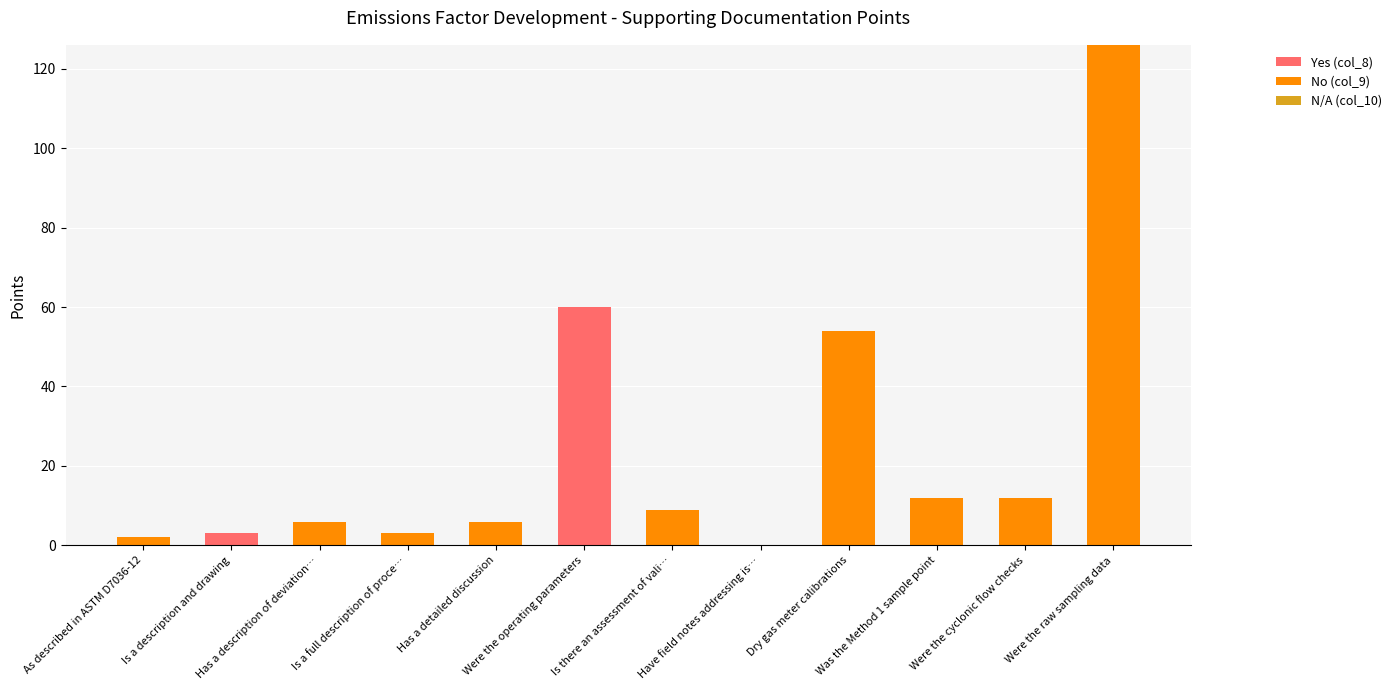

What is the total value across all series at Is there an assessment of vali…?

9